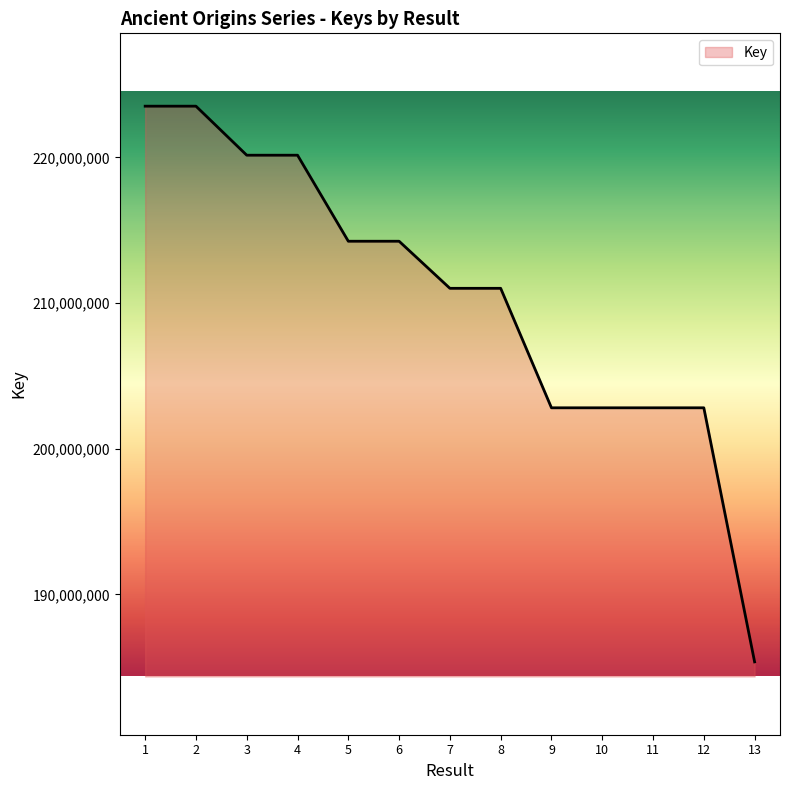

The value at 13 is 185374431. True or false?

True